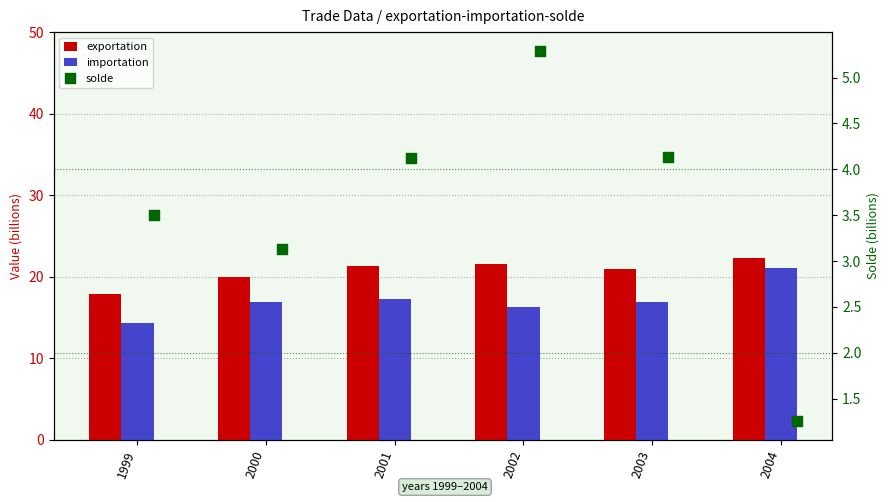

Which series has the largest Y range (max minus min)?

importation